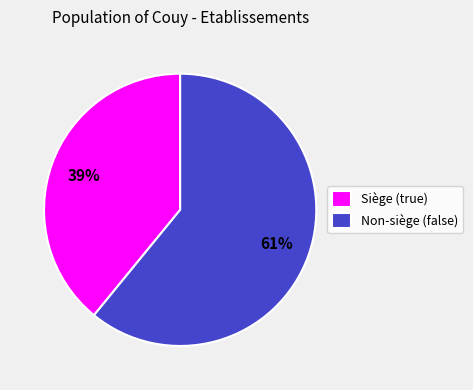

True or false: Siège (true) accounts for 39% of the total.

True